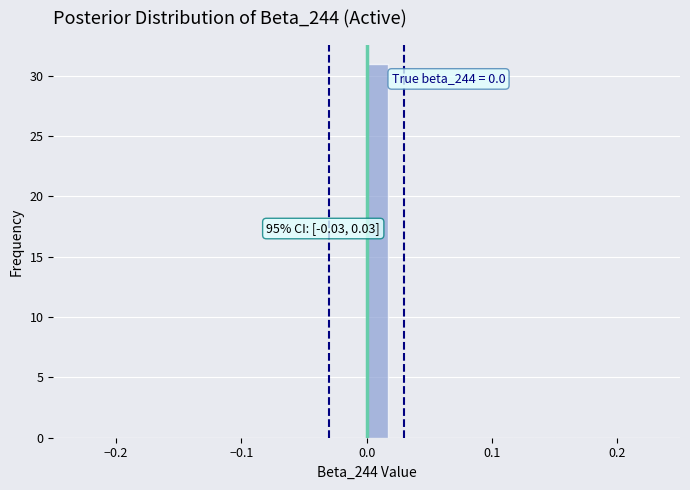

Around what value on the x-axis is the tallest bar? Give the approximate position of its centre, as read against the axis.

0.01